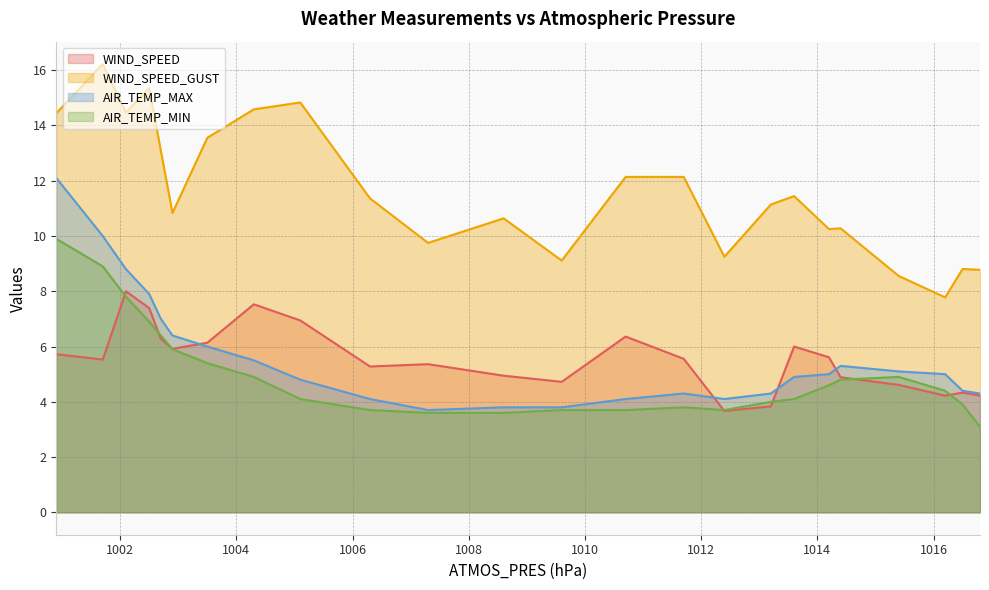

Rank the categories by AIR_TEMP_MIN value from highest to lowest.

1000.9, 1001.7, 1002.1, 1002.5, 1002.7, 1002.9, 1003.5, 1004.3, 1015.4, 1014.4, 1014.2, 1016.2, 1005.1, 1013.6, 1013.2, 1016.5, 1011.7, 1006.3, 1009.6, 1010.7, 1012.4, 1007.3, 1008.6, 1016.8